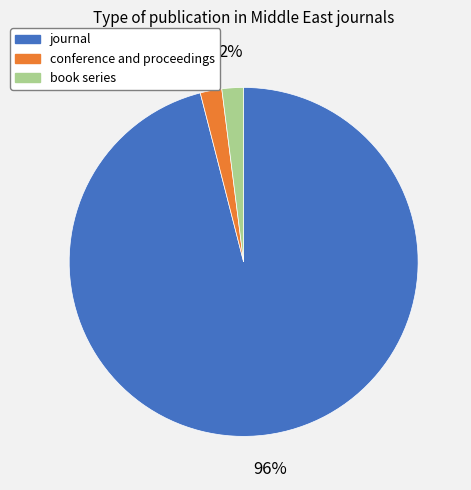

Is it true that journal is 96% of the pie?

True